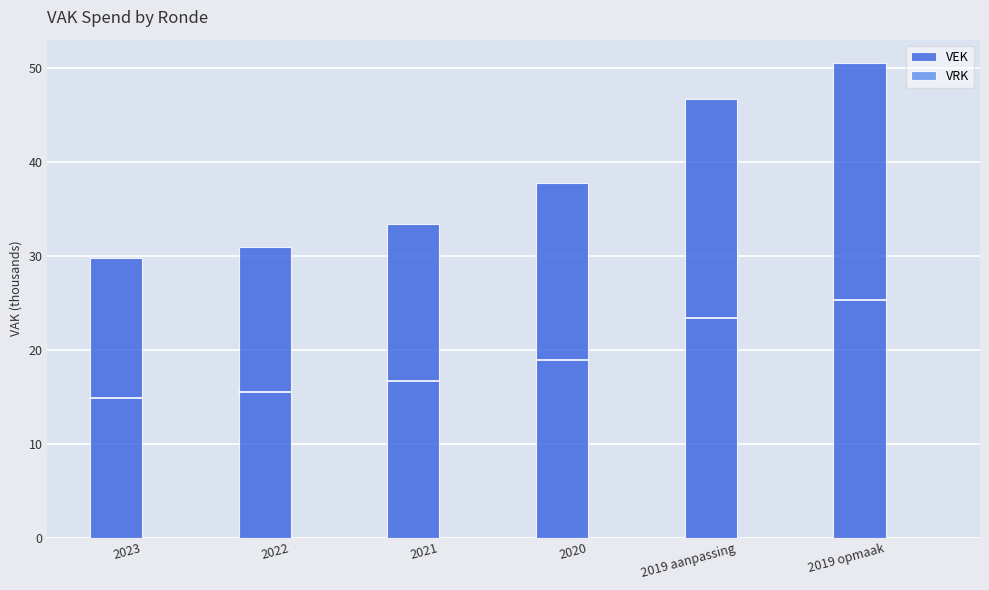

Which category has the highest value across all series?

2019 opmaak